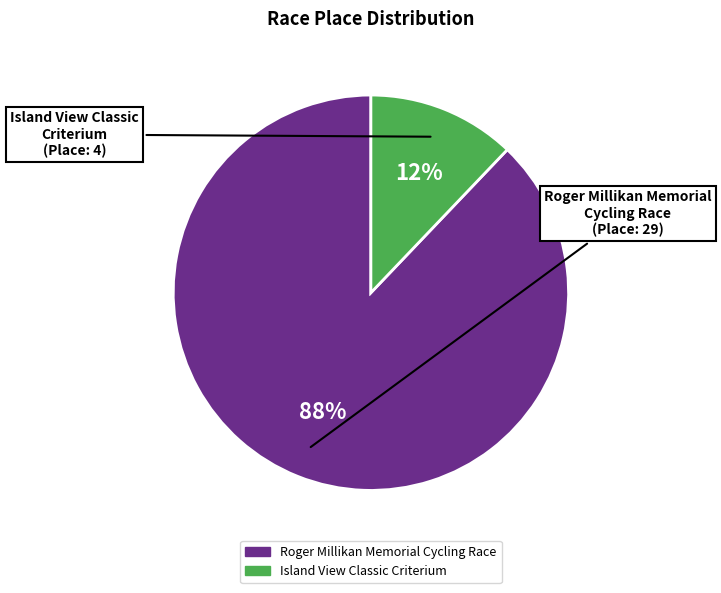

Does Island View Classic Criterium account for over 50% of the chart?

No